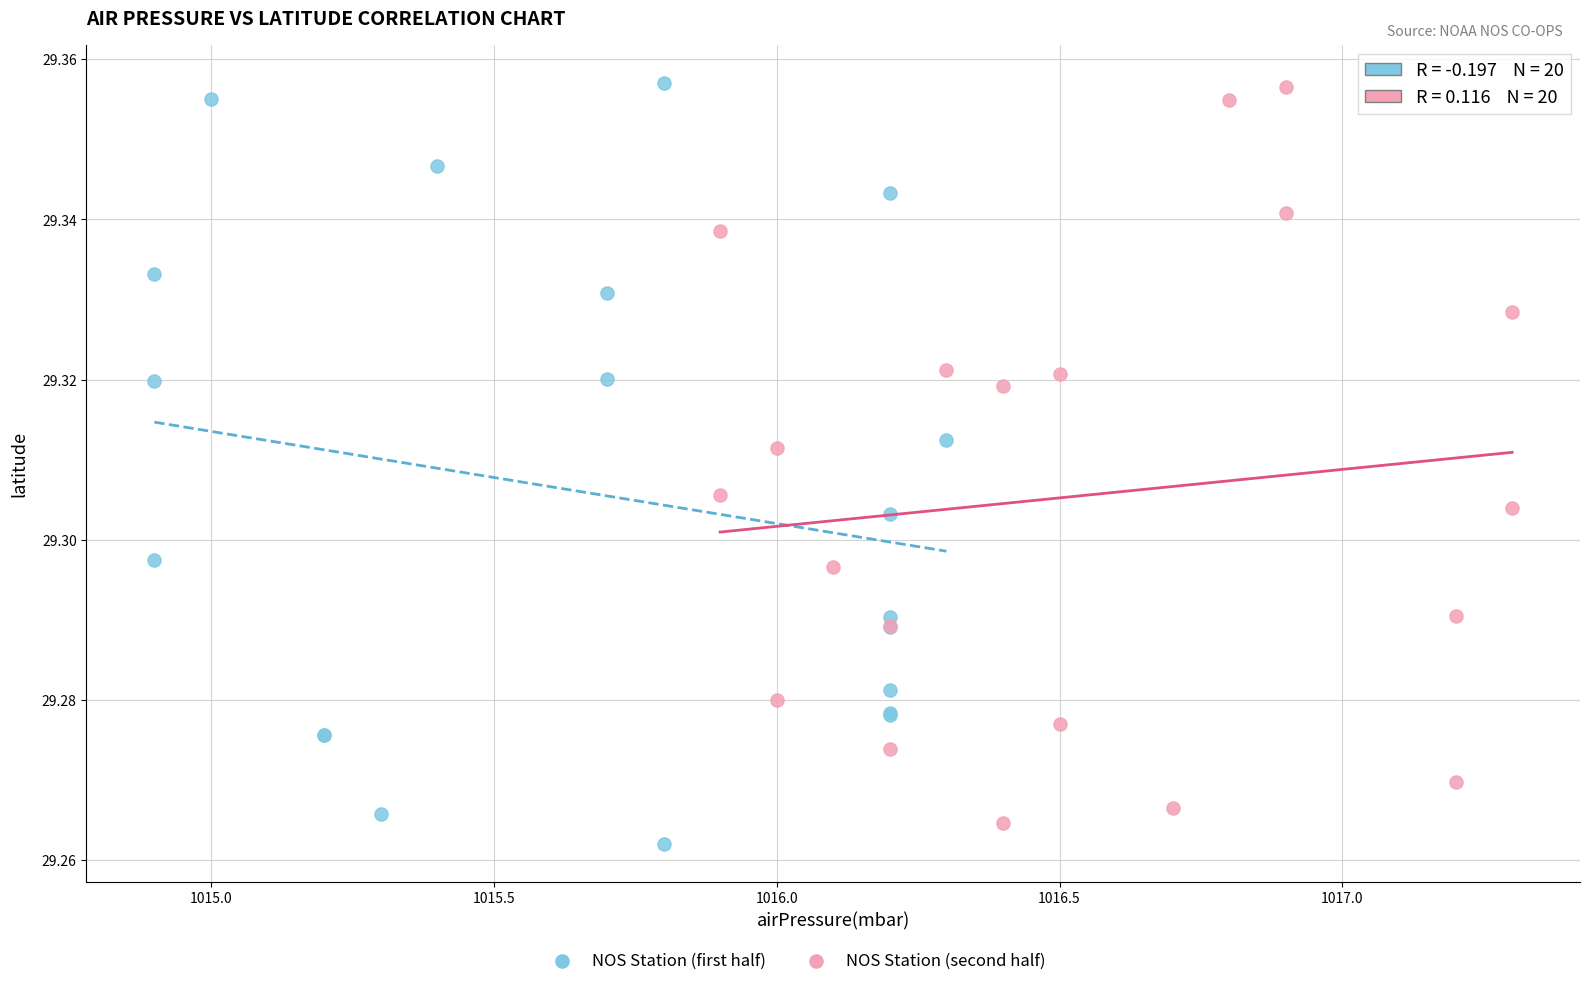

Which series contains the lowest Y value?

NOS Station (first half)